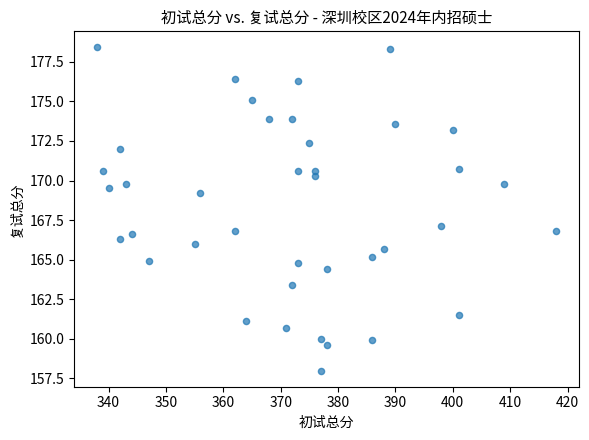

What Y value in the scatter plot is closest to 168?

167.1